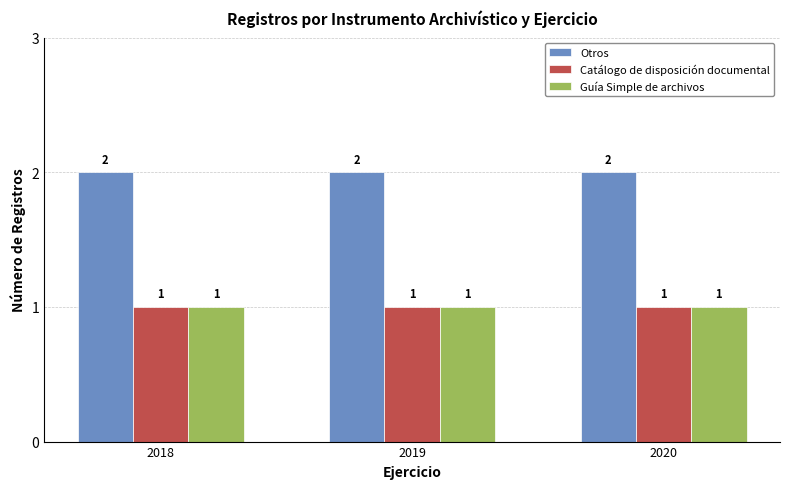

What is the sum of all Otros values?

6